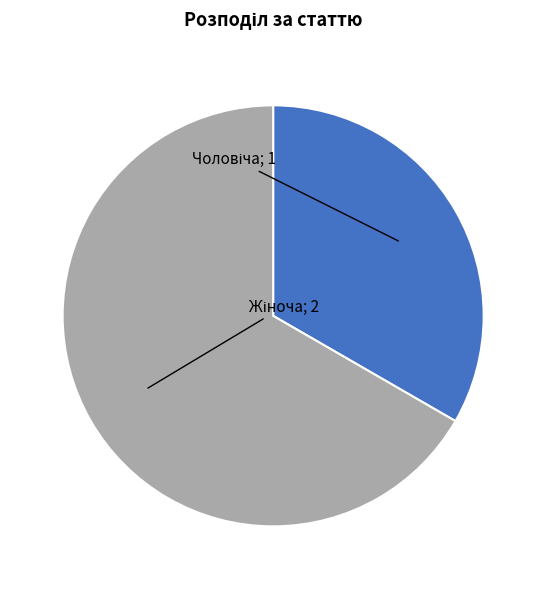

How many slices are in this pie chart?

2